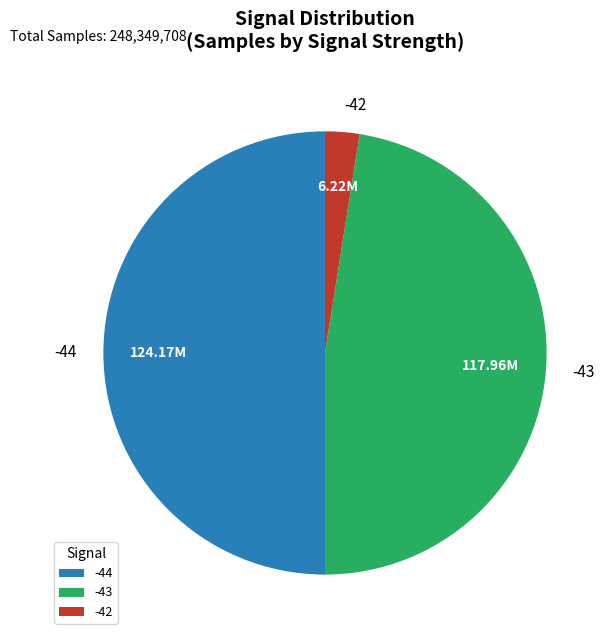

What is the smallest slice in the pie chart?

-42